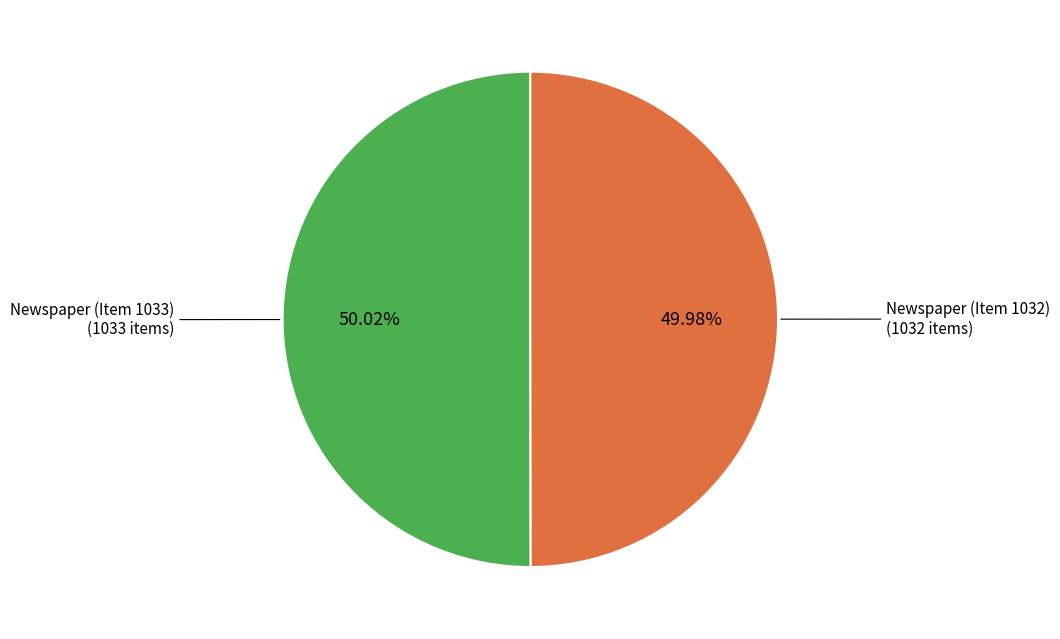

How many segments does this pie chart have?

2